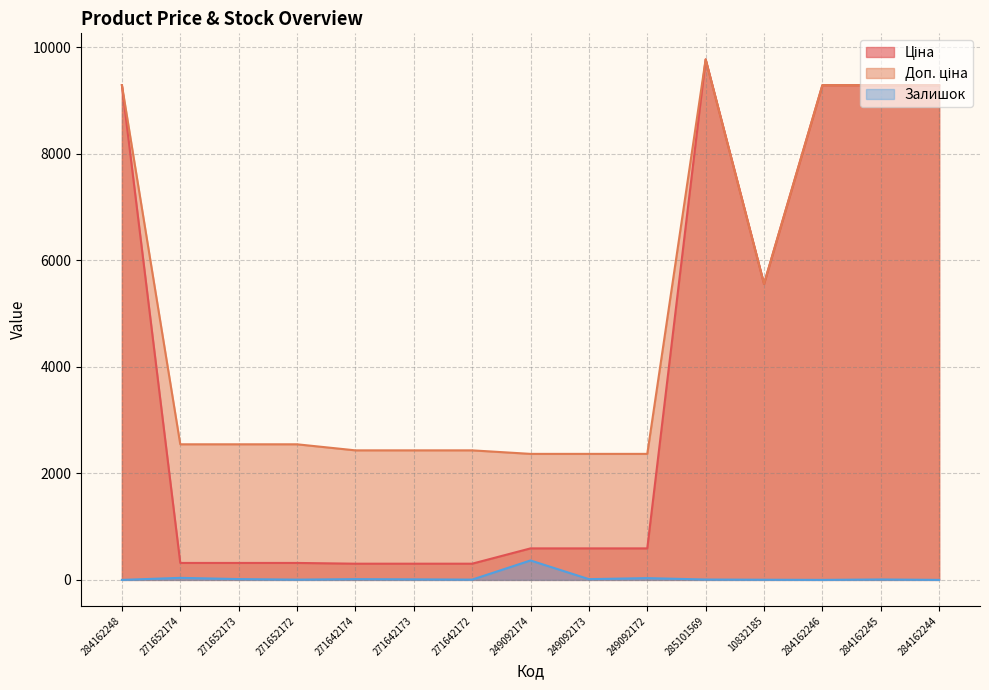

At how many categories does at least one series exceed 228?

15